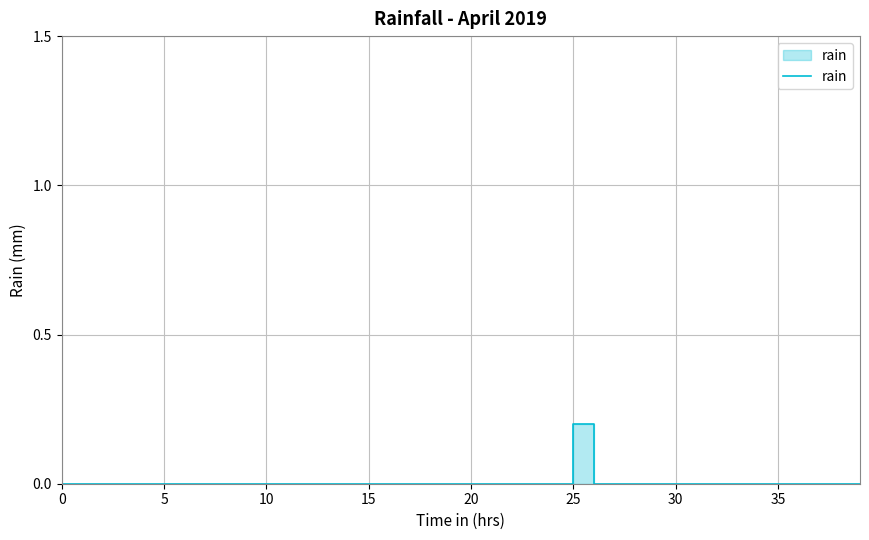

What is the difference between the maximum and minimum values?

0.2